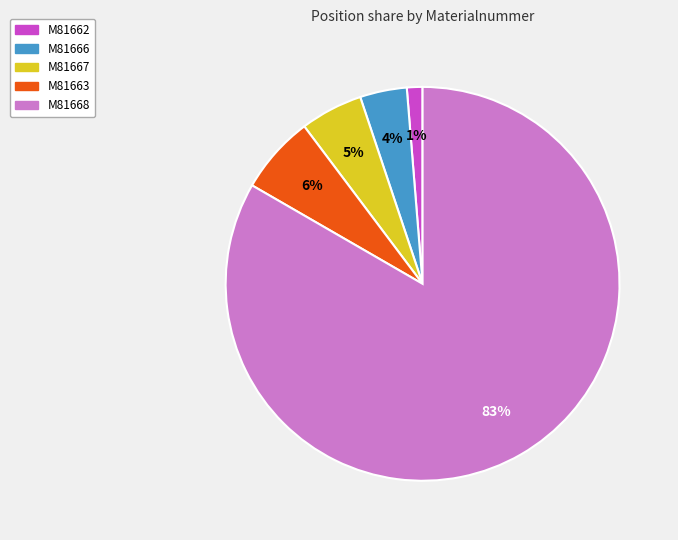

Is there any slice that represents more than half of the pie?

Yes